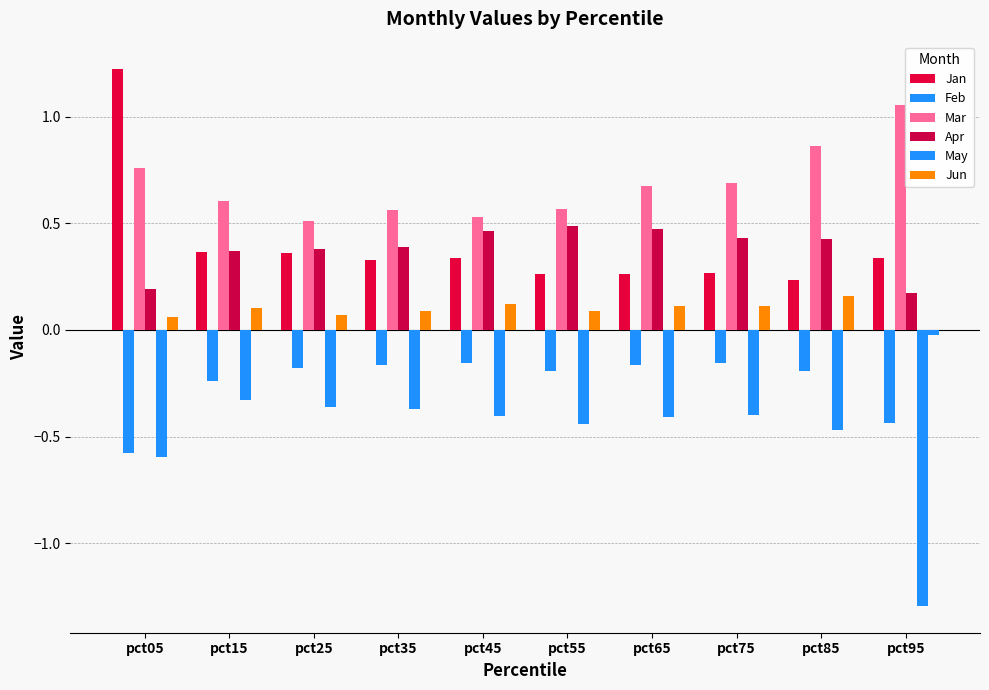

List the series in order of their peak value, lowest first.

May, Feb, Jun, Apr, Mar, Jan